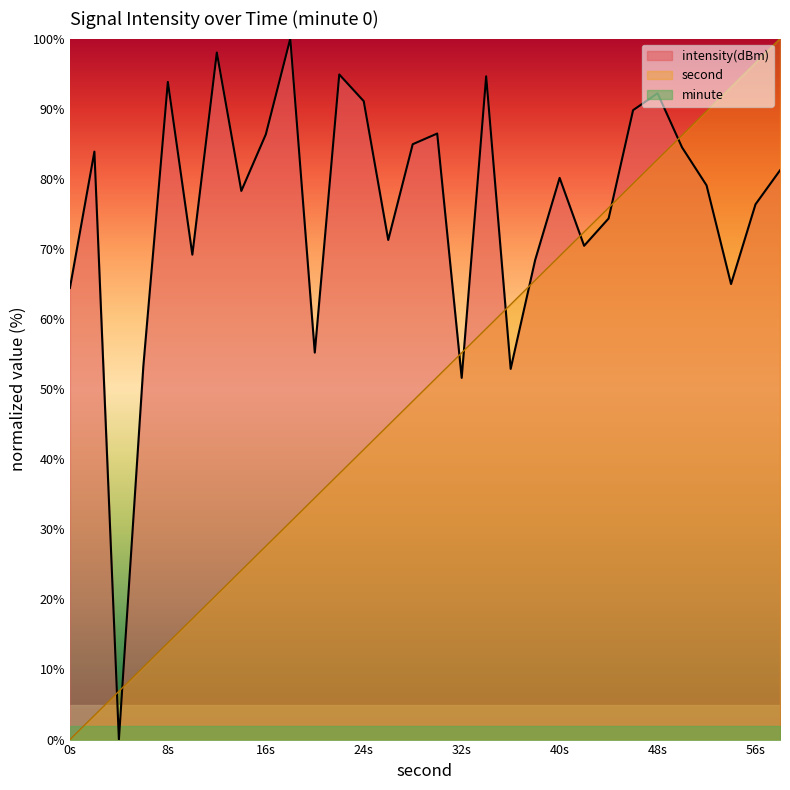

How many data points in second are less than 51?

15